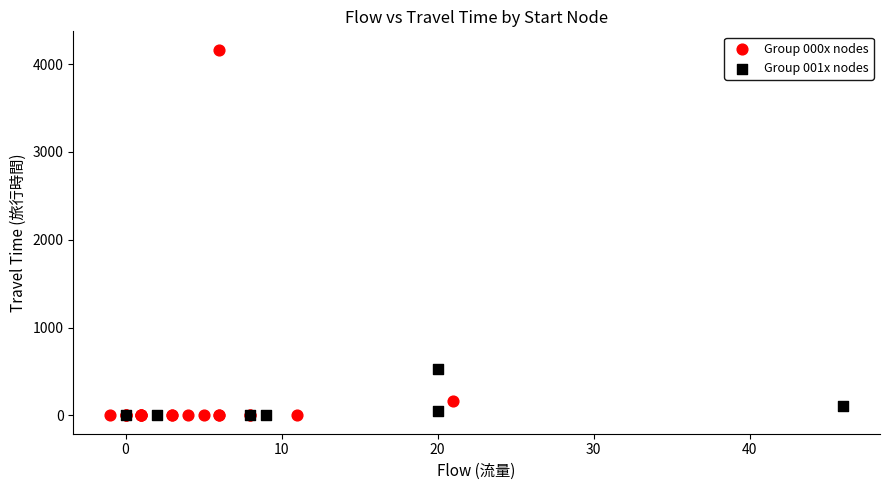

Which series has the largest Y range (max minus min)?

Group 000x nodes